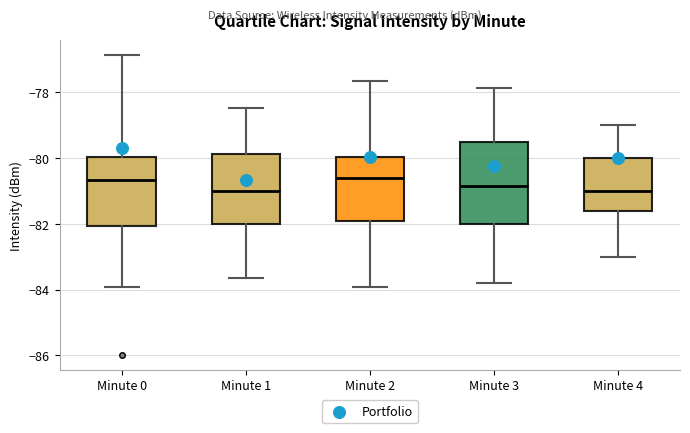

Where is the lower edge of the box for Minute 1 on the y-axis? The values are not printed on the chart, so give them approximately, as read against the axis.

-82.0